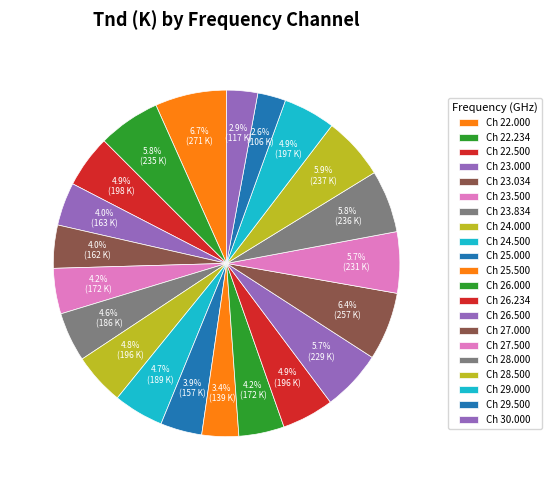

Which category has the smallest portion of the pie?

29.500